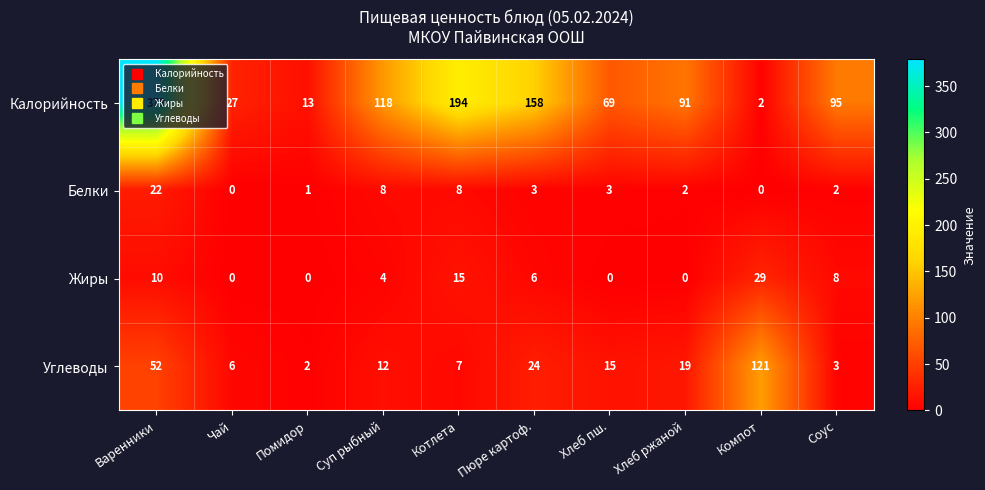

Is it true that Жиры equals 7 at Суп рыбный?

False